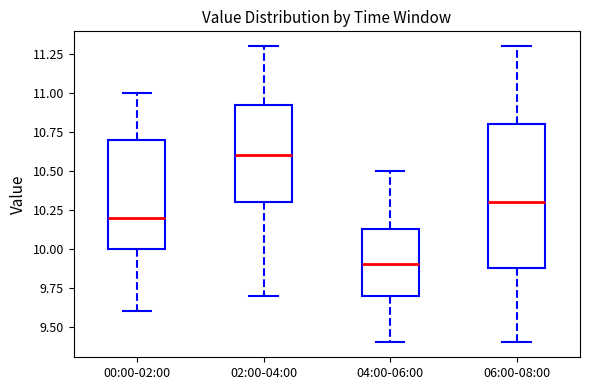

Reading left to right, transcribe this box plot: for each box, give where its median line is, the range the box spans, and where its two whiskers end, as read against the y-axis. The values are not printed on the chart, so give them approximately, as read against the axis.

00:00-02:00: median 10.20, box 10.00 to 10.70, whiskers 9.60 to 11.00
02:00-04:00: median 10.60, box 10.30 to 10.95, whiskers 9.70 to 11.30
04:00-06:00: median 9.90, box 9.70 to 10.15, whiskers 9.40 to 10.50
06:00-08:00: median 10.30, box 9.90 to 10.80, whiskers 9.40 to 11.30